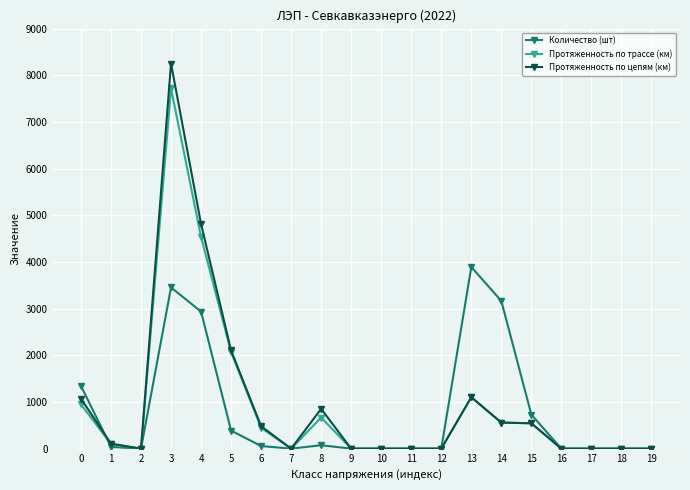

What is the value of the Протяженность по цепям (км) point at the 4th from the left?

8251.8